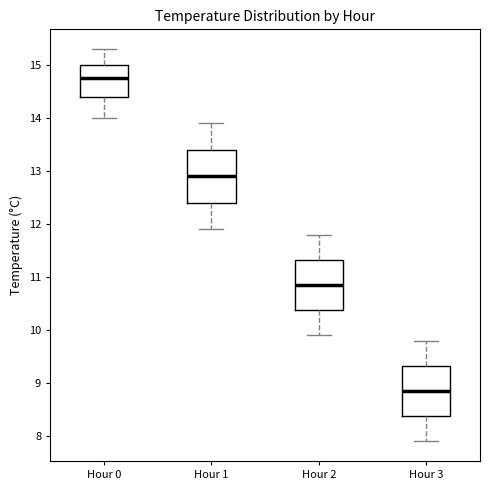

Reading left to right, read every box against the y-axis: the position of its median line, the range the box covers, and the ends of its whiskers. The values are not printed on the chart, so give them approximately, as read against the axis.

Hour 0: median 14.8, box 14.4 to 15.0, whiskers 14.0 to 15.3
Hour 1: median 12.9, box 12.4 to 13.4, whiskers 11.9 to 13.9
Hour 2: median 10.9, box 10.4 to 11.3, whiskers 9.9 to 11.8
Hour 3: median 8.9, box 8.4 to 9.3, whiskers 7.9 to 9.8